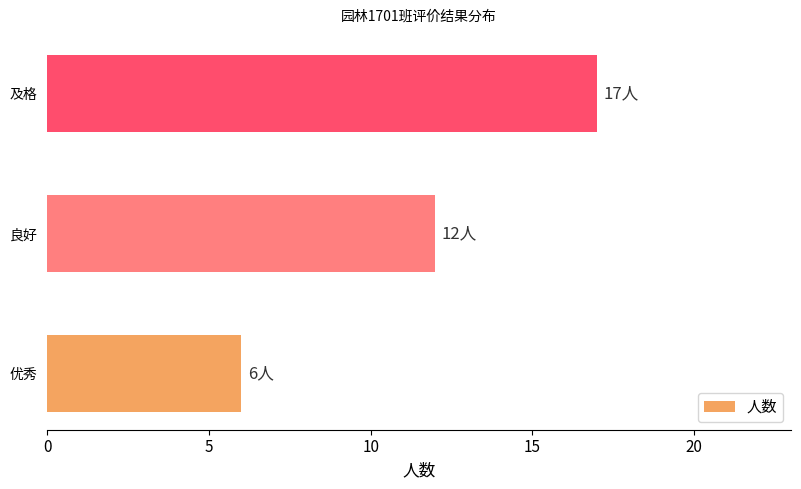

List the labels in order of value, largest first.

及格, 良好, 优秀